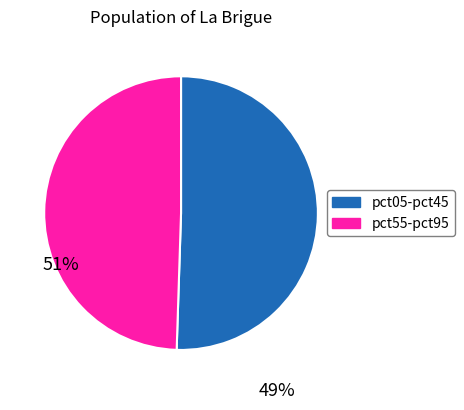

Rank the categories by value from lowest to highest.

pct55-pct95, pct05-pct45